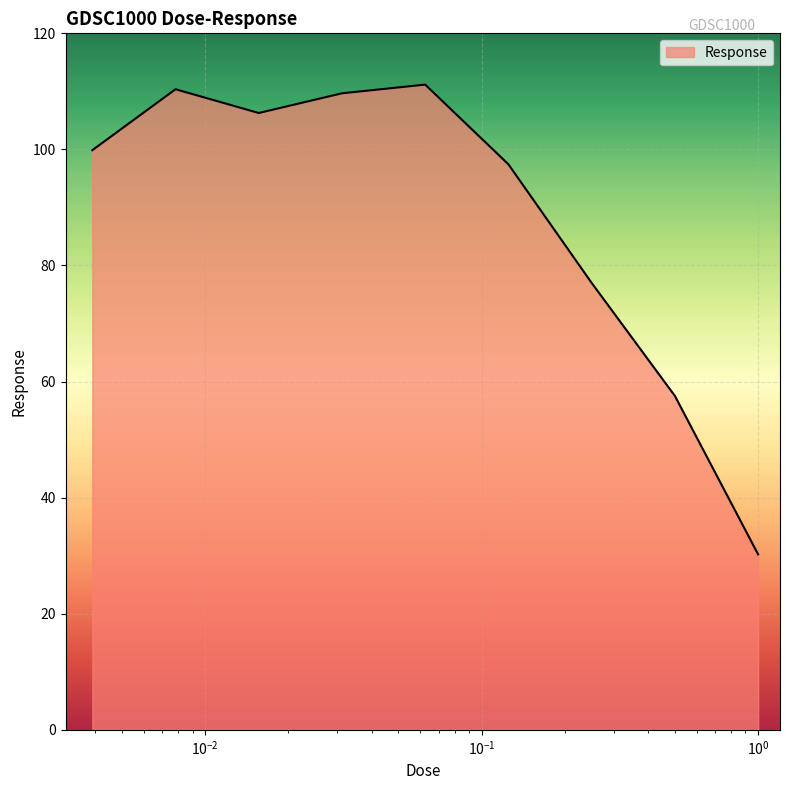

What is the sum of all values?

799.5